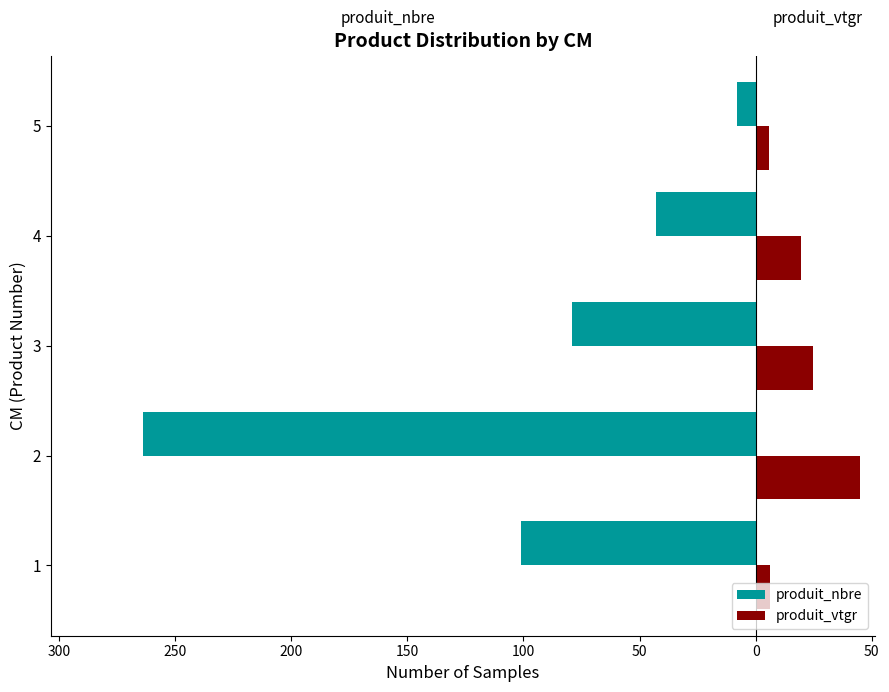

What are all the series names shown in the legend?

produit_nbre, produit_vtgr